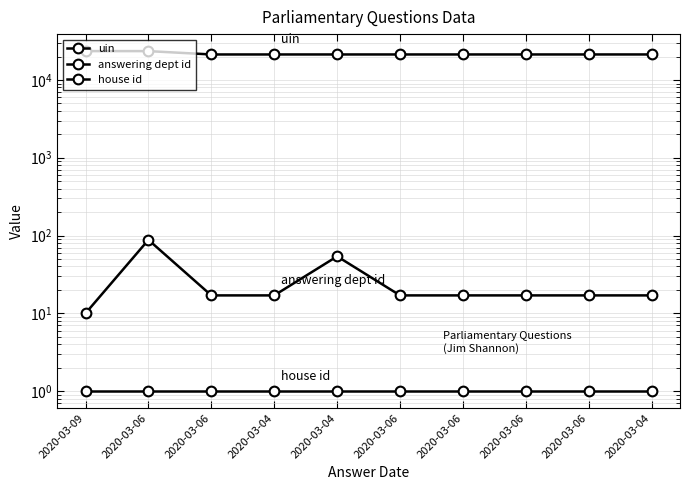

What is the total value across all series at 2020-03-04?

21278